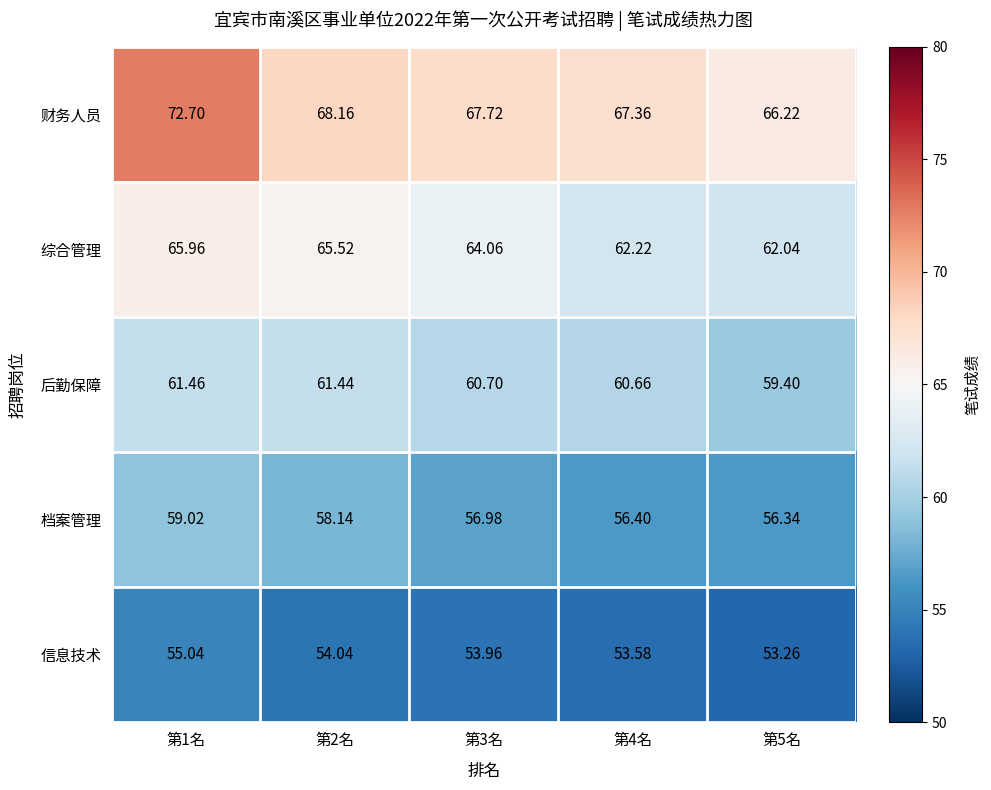

At 第1名, list the series in order from largest to smallest.

财务人员, 综合管理, 后勤保障, 档案管理, 信息技术